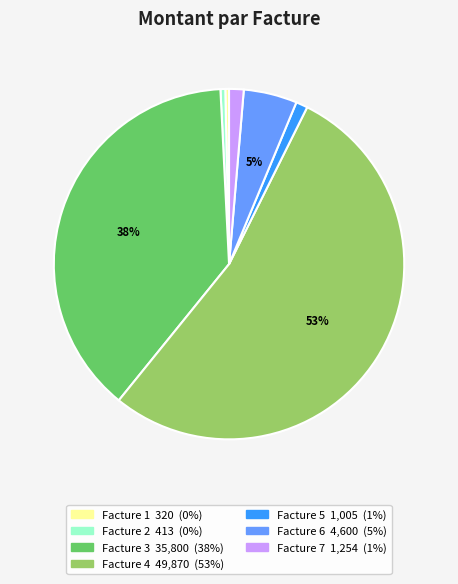

To the nearest percent, what is the average slice percentage?

14%